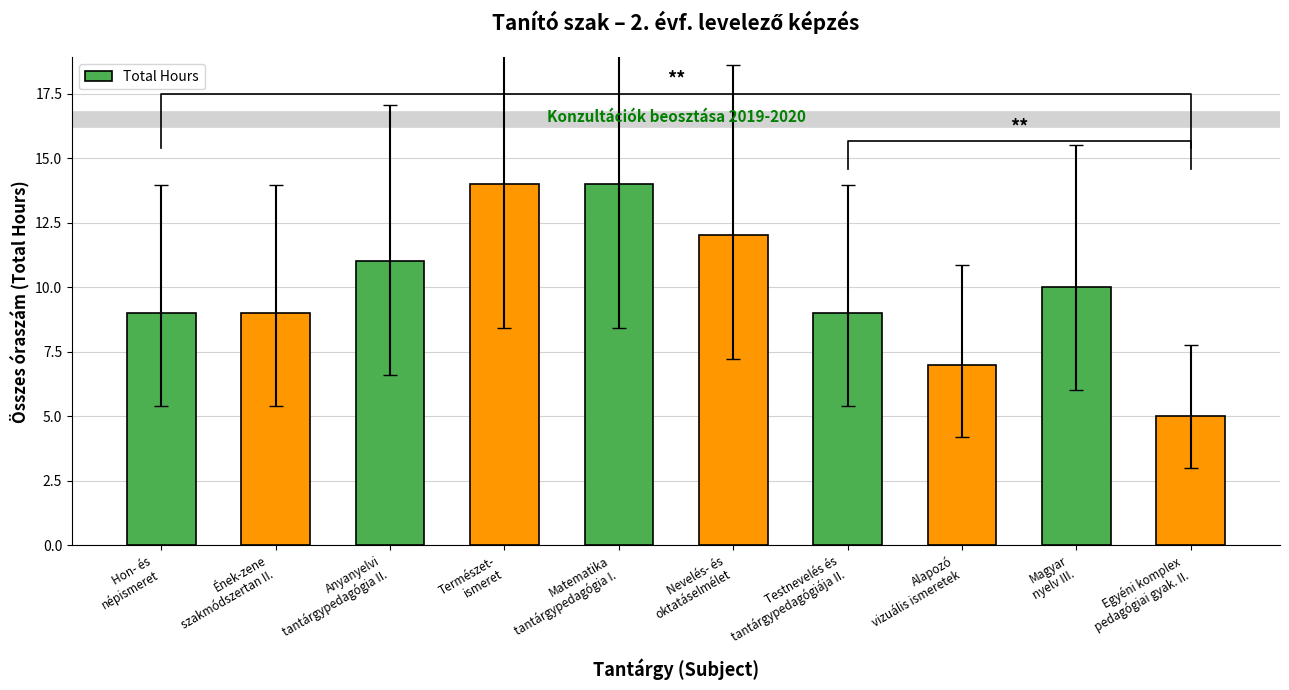

The value at Nevelés- és
oktatáselmélet is 12. True or false?

True